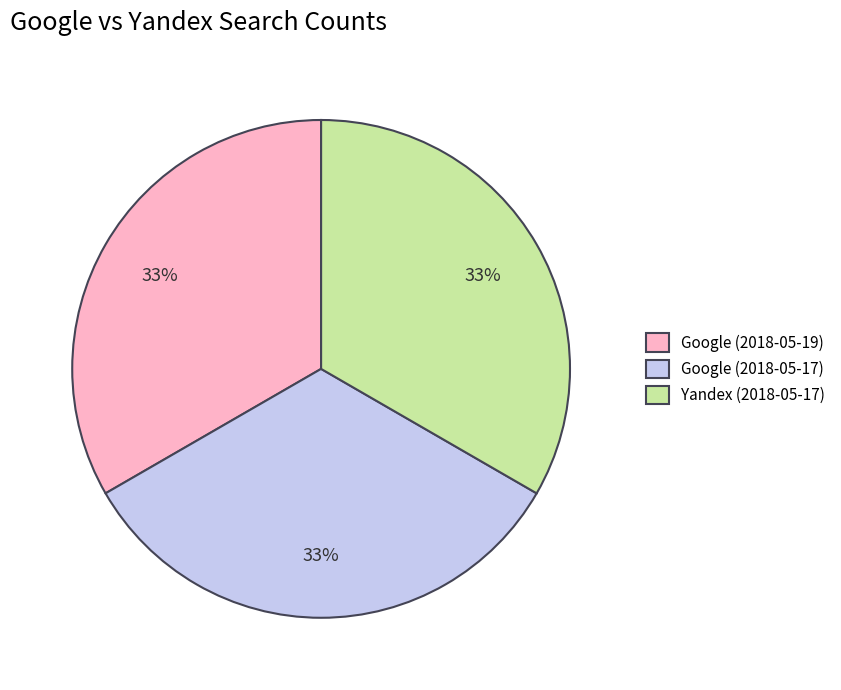

How many slices are in this pie chart?

3